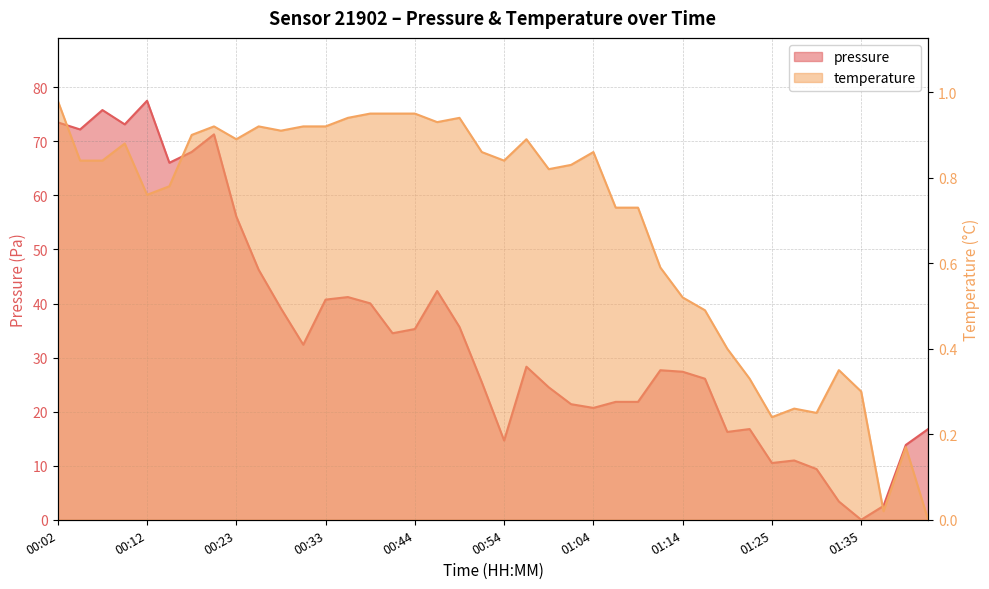

What is the label of the 8th point from the right?

01:25